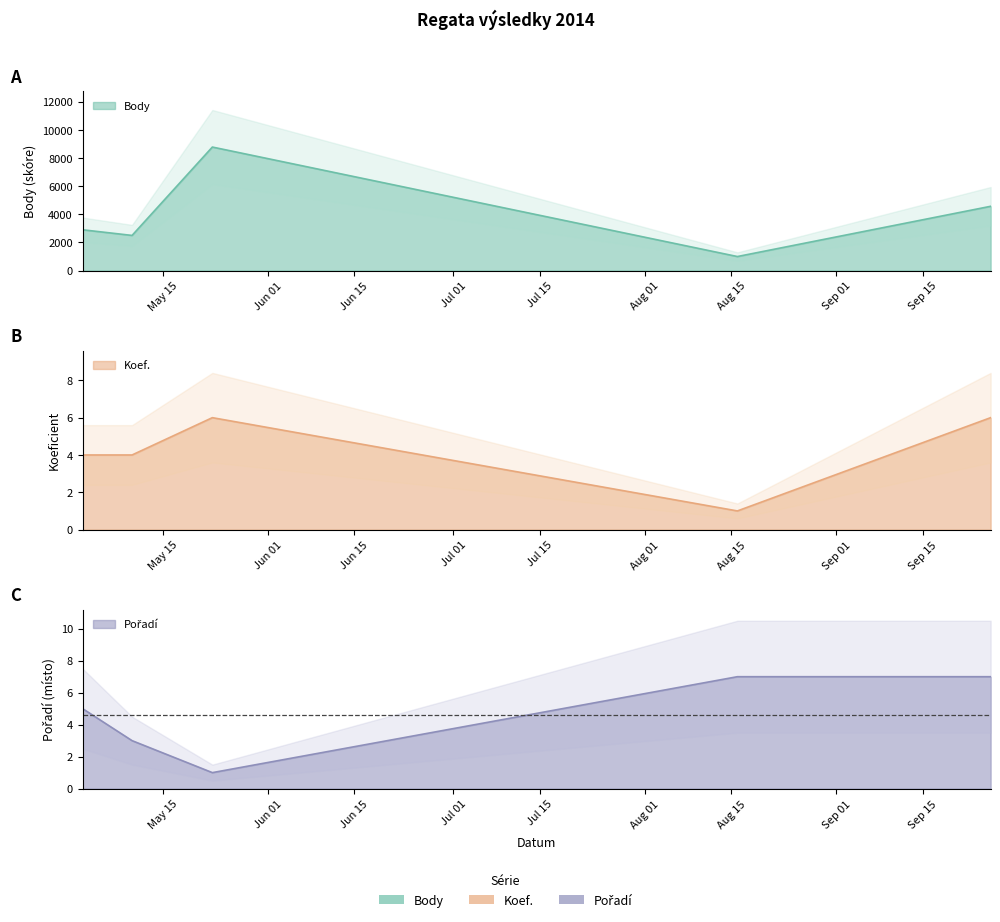

Reading left to right, transcribe all the data shown in this chart.

Body: 2014-05-02=2897	2014-05-10=2496	2014-05-23=8776	2014-08-16=996	2014-09-26=4566
Koef.: 2014-05-02=4	2014-05-10=4	2014-05-23=6	2014-08-16=1	2014-09-26=6
Pořadí: 2014-05-02=5	2014-05-10=3	2014-05-23=1	2014-08-16=7	2014-09-26=7